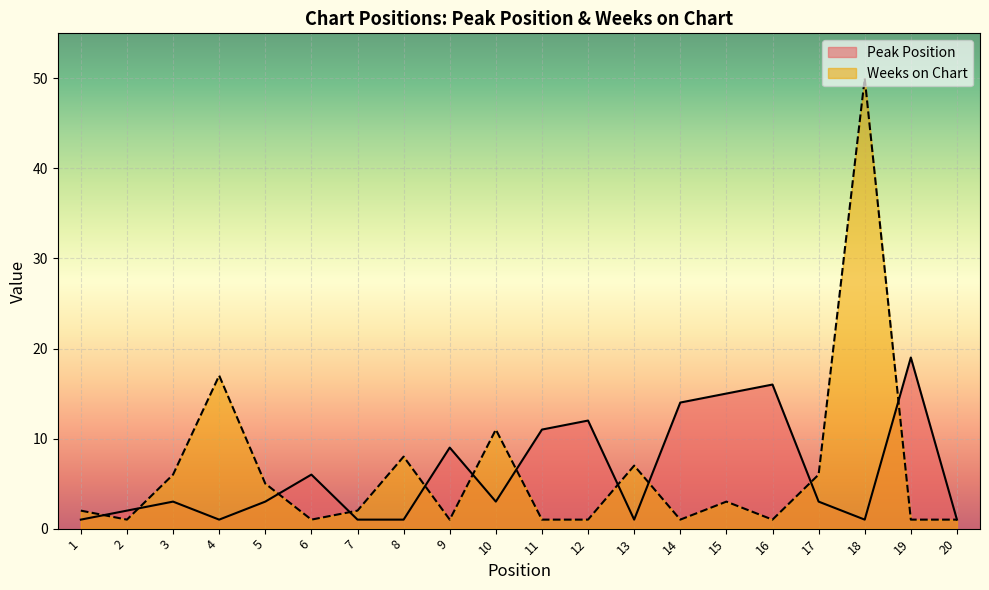

Reading right to left, transcribe all the data shown in this chart.

Peak Position: 20=1	19=19	18=1	17=3	16=16	15=15	14=14	13=1	12=12	11=11	10=3	9=9	8=1	7=1	6=6	5=3	4=1	3=3	2=2	1=1
Weeks on Chart: 20=1	19=1	18=50	17=6	16=1	15=3	14=1	13=7	12=1	11=1	10=11	9=1	8=8	7=2	6=1	5=5	4=17	3=6	2=1	1=2